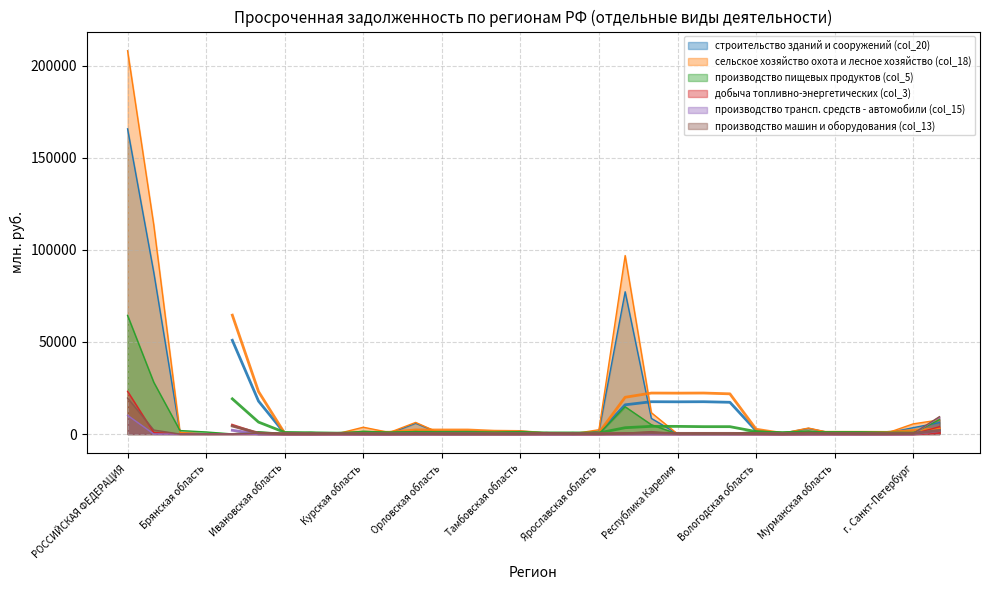

How many values in the производство пищевых продуктов (col_5) series are below 829?

16